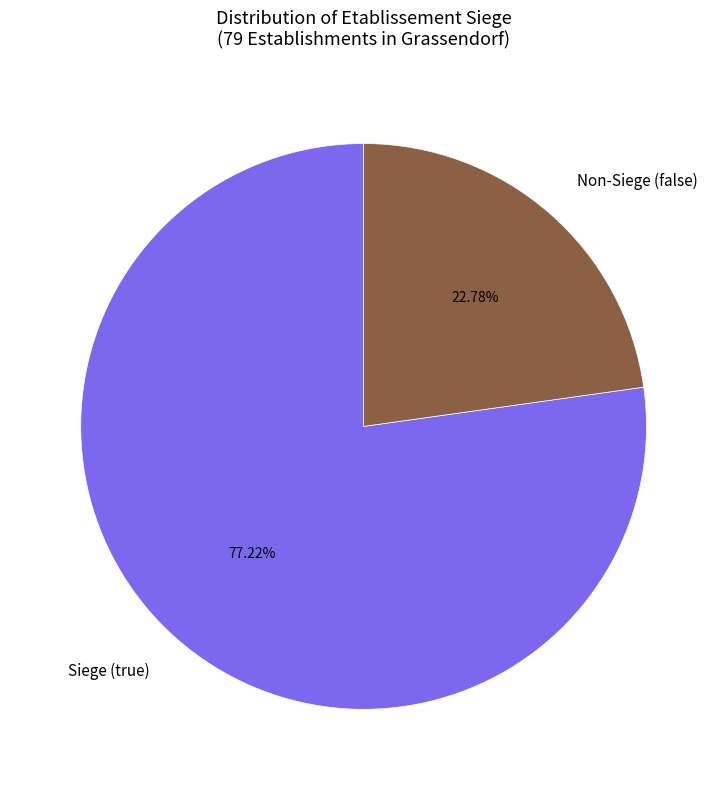

Between Siege (true) and Non-Siege (false), which is larger?

Siege (true)